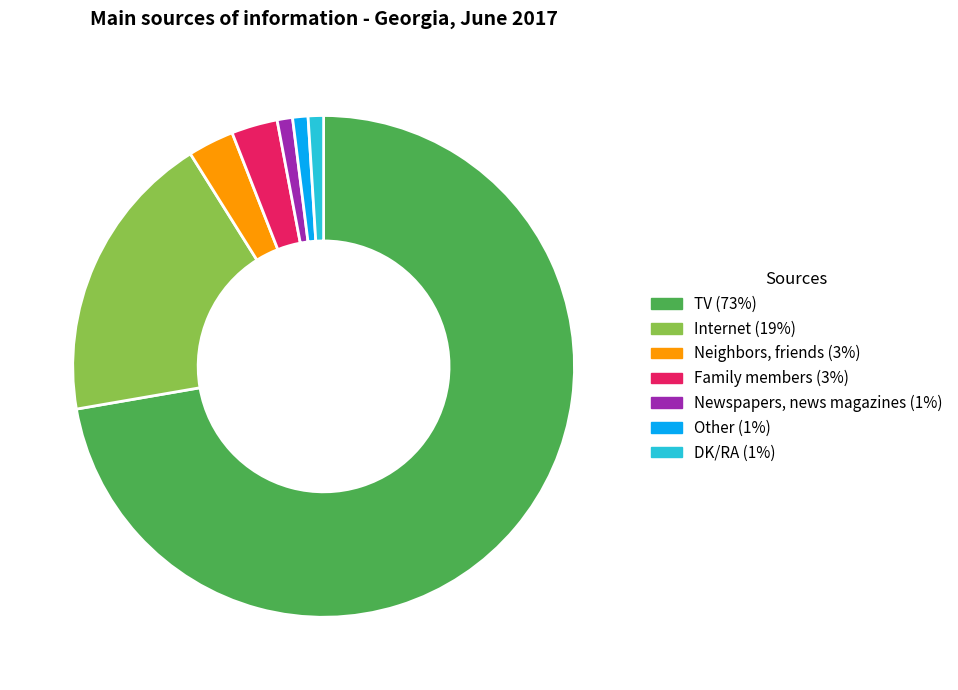

Which slice is the largest?

TV